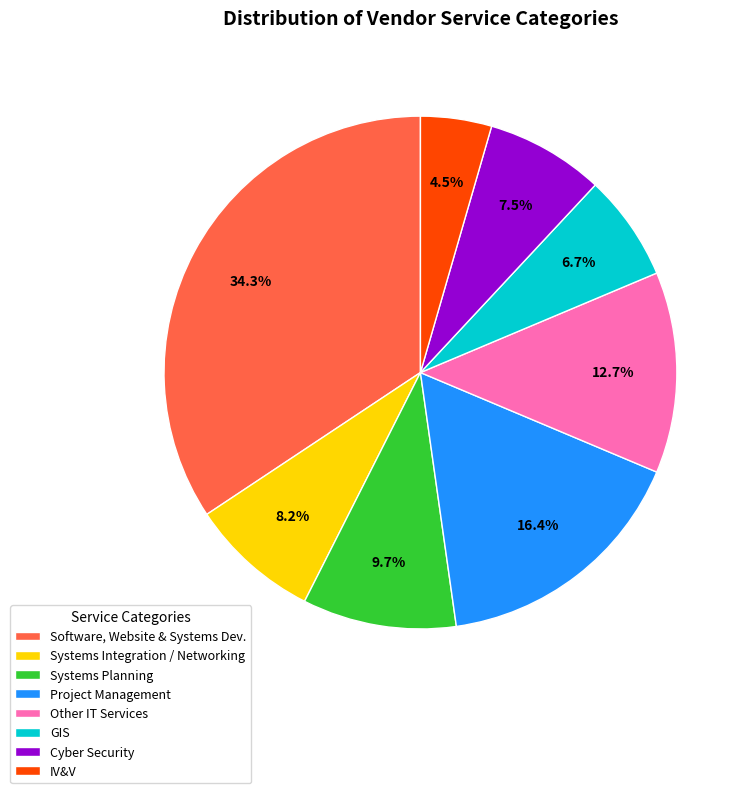

How many slices are in this pie chart?

8